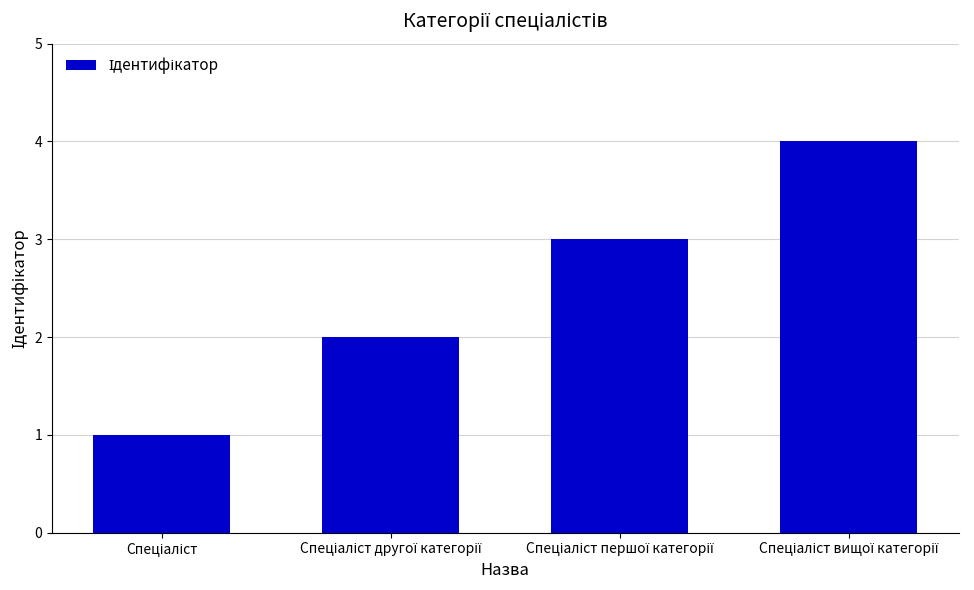

What is the maximum value shown in the chart?

4